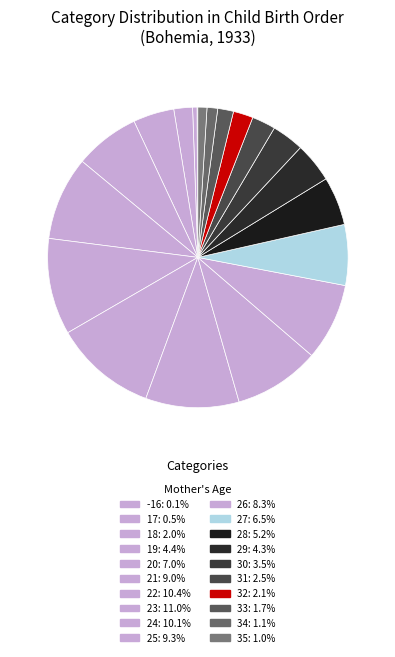

The 17 slice represents 0% of the pie. True or false?

True